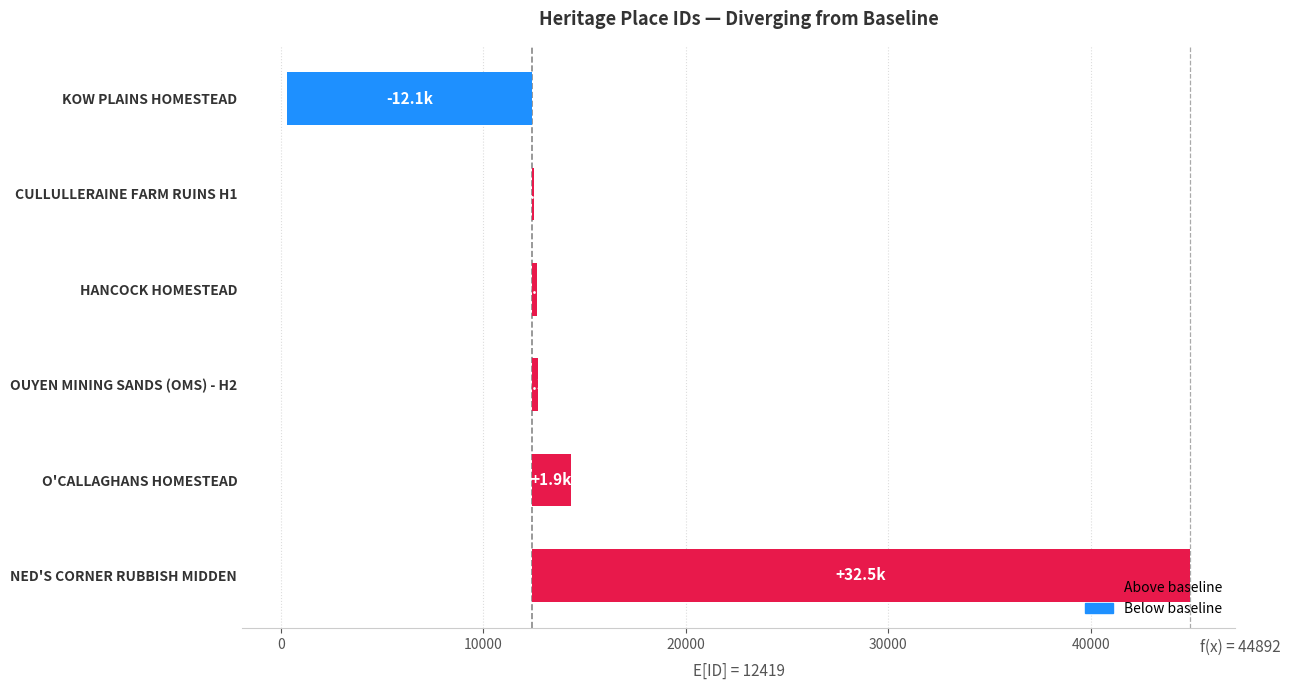

What is the value of the 1st bar from the left?

-12099